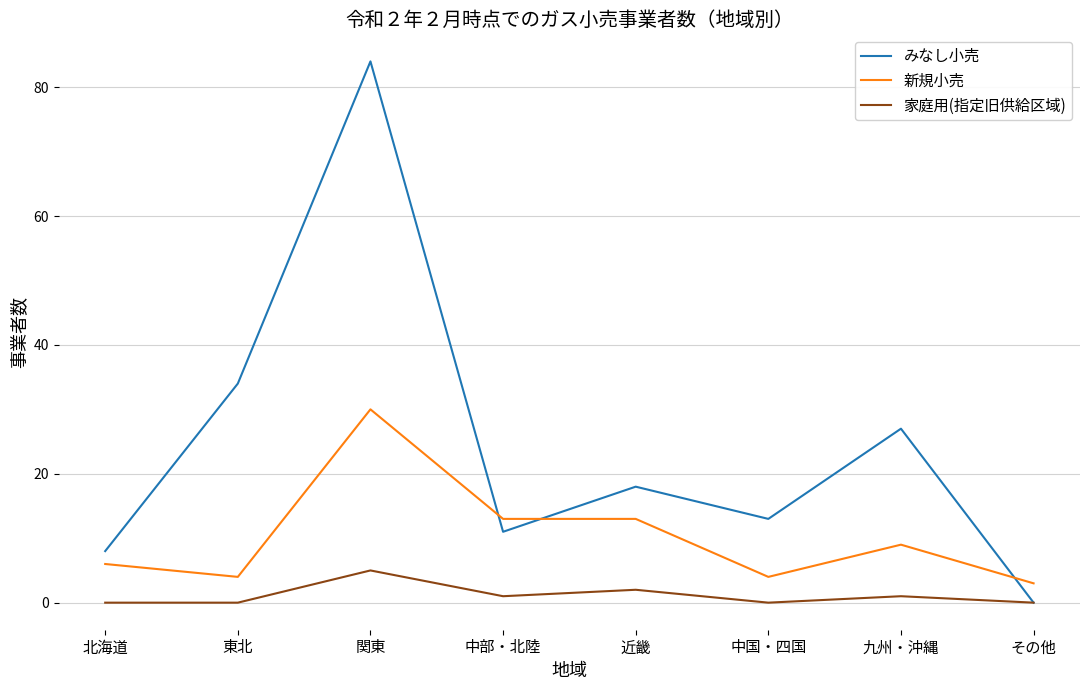

What is the total value across all series at 北海道?

14